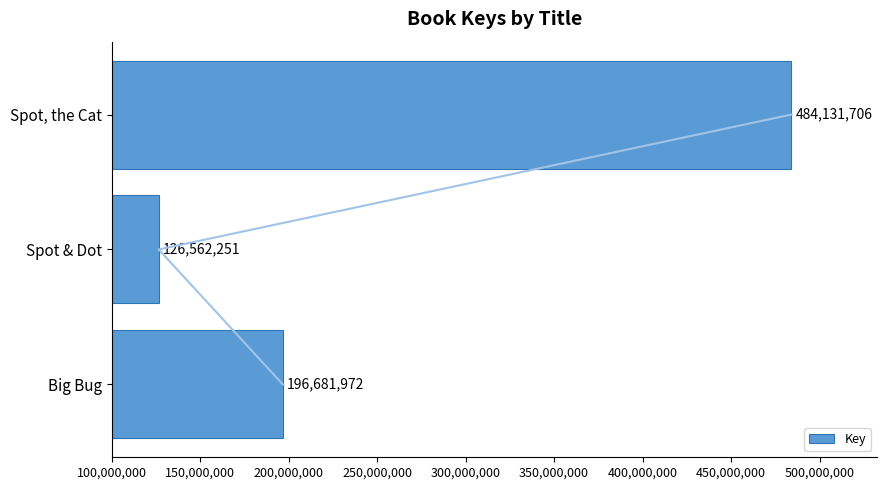

The Key series shows 163890366 at Spot, the Cat. True or false?

False